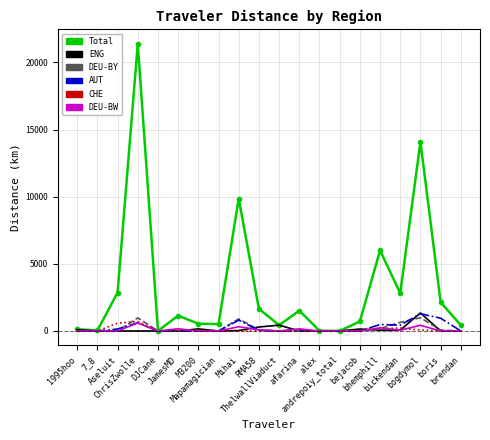

What is the highest value of the DEU-BY series?

986.5